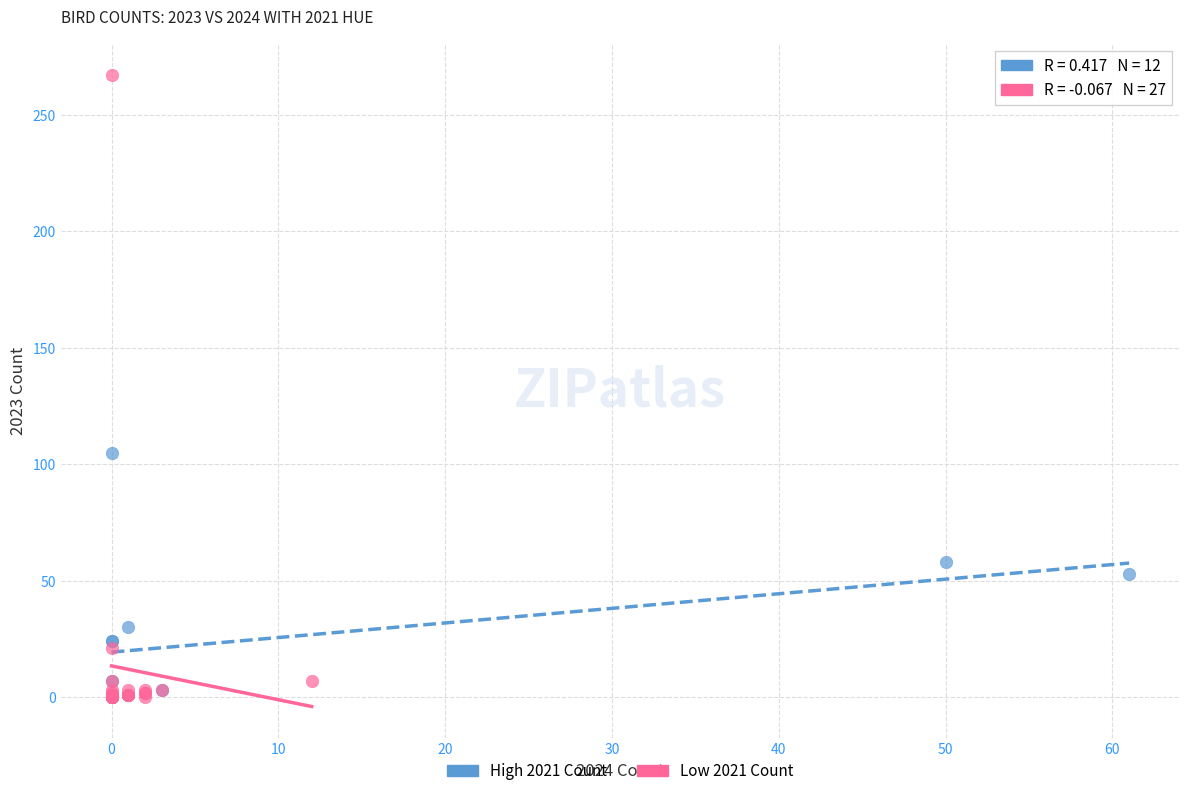

Which series has the widest spread of Y values?

Low 2021 Count